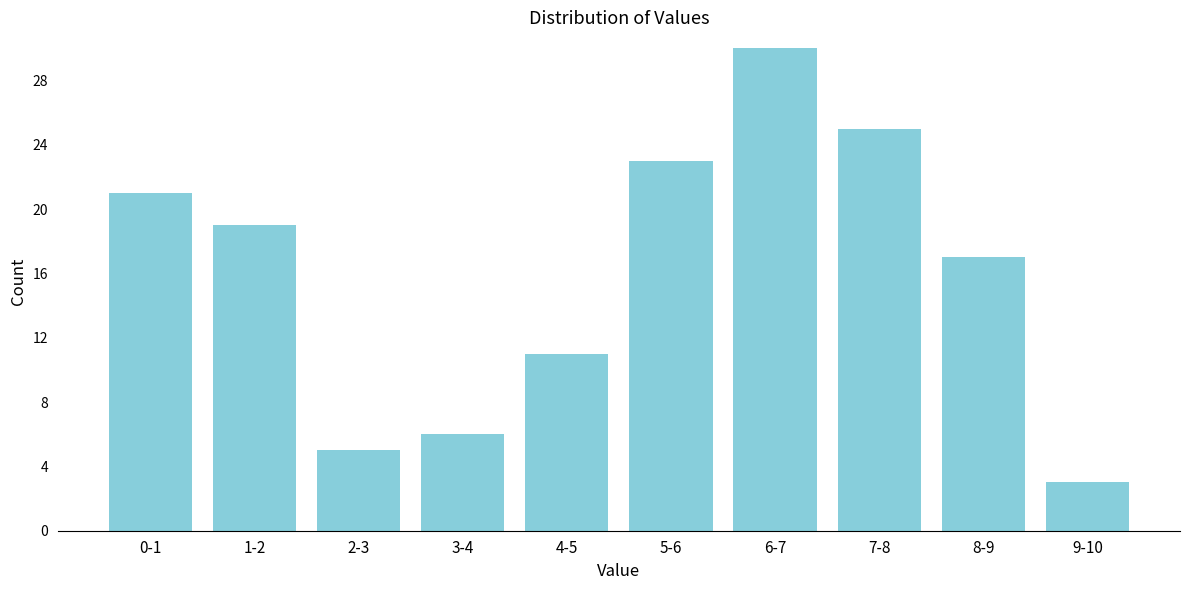

Reading left to right, what are all the values shown in this chart?

21	19	5	6	11	23	30	25	17	3